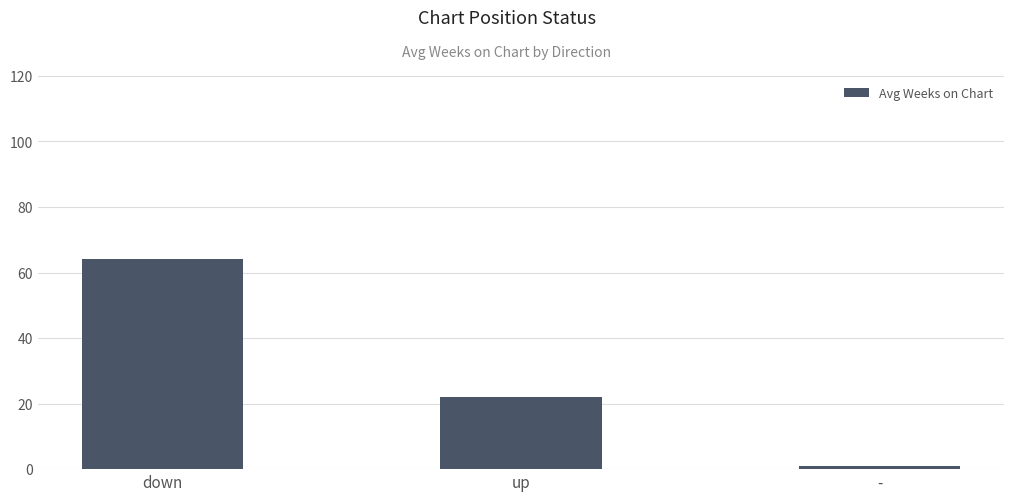

List the labels in order of value, largest first.

down, up, -